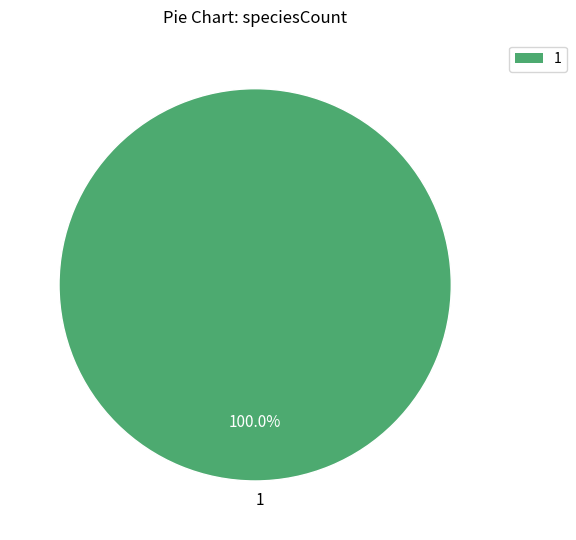

Which category accounts for the majority?

1